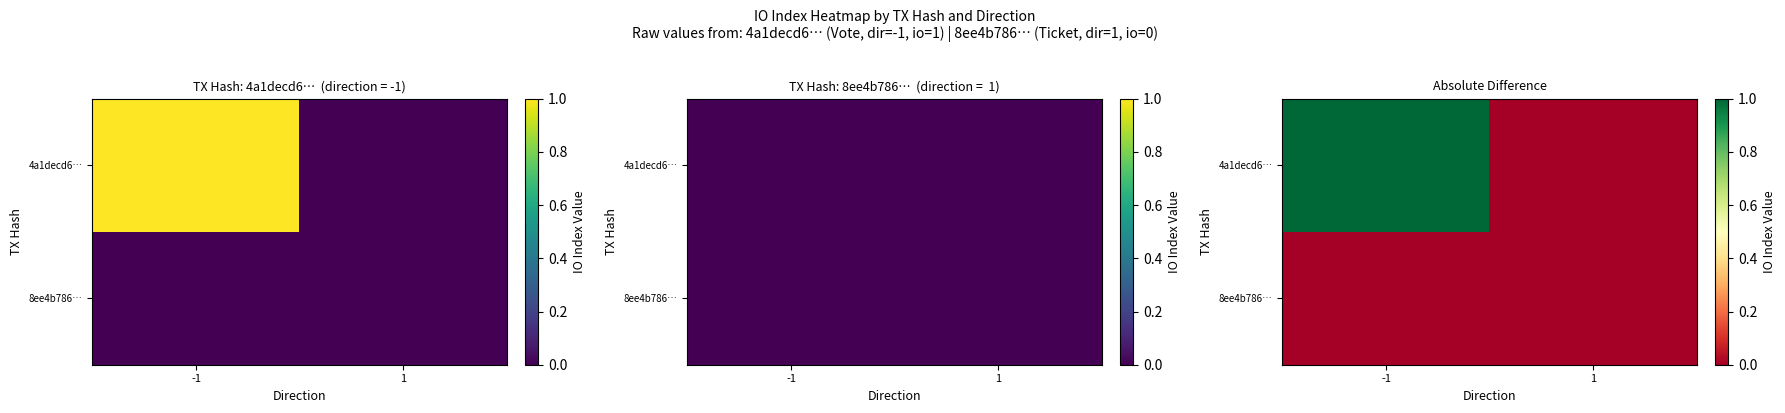

What value does the 4a1decd6… series have at -1?

1